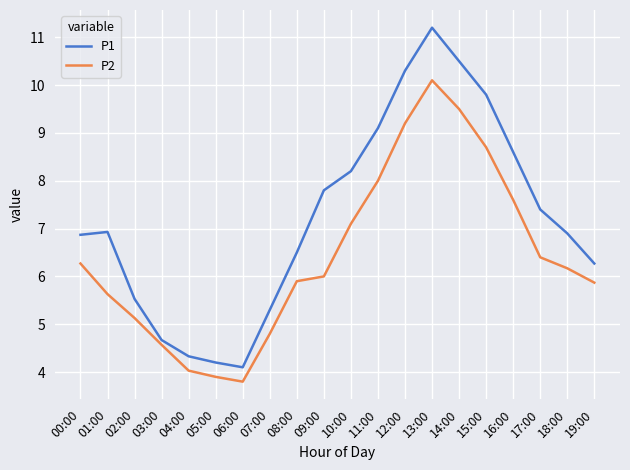

The value of P2 at 07:00 is 4.8. True or false?

True